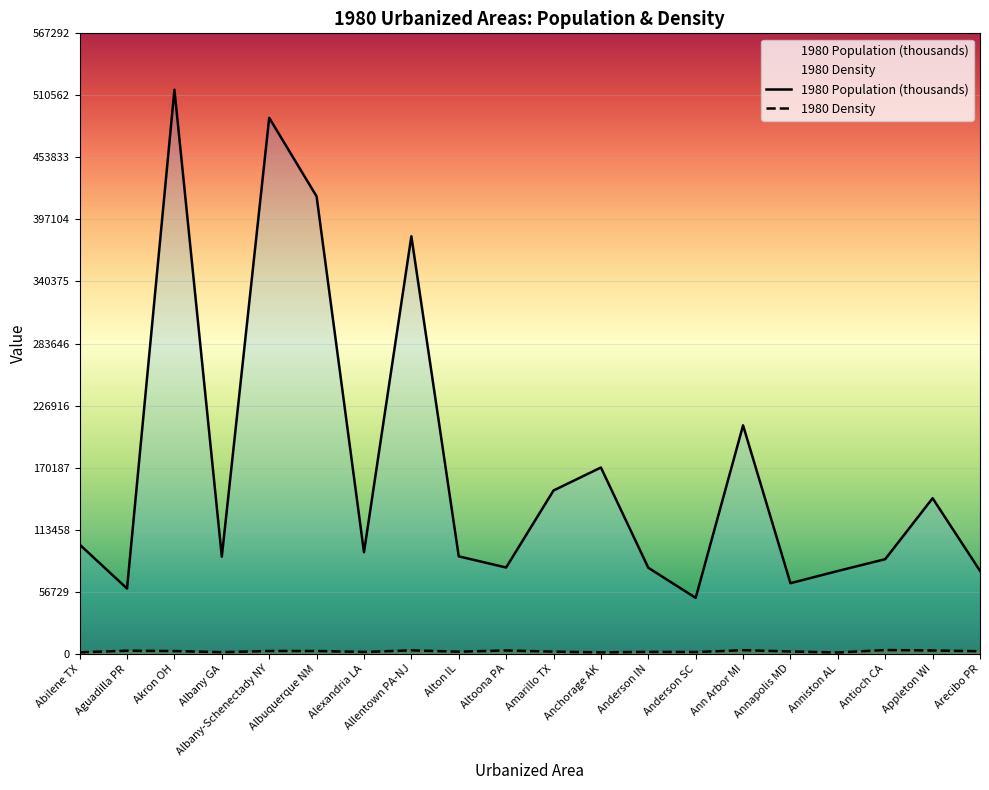

Reading left to right, what are all the values shown in this chart?

1980 Population (thousands): 99763	59574	515720	88716	490015	418206	92742	381734	88994	78802	149230	170247	78581	51014	208782	64447	75614	86435	142151	75762
1980 Density: 1232	2708	2388	1386	2475	2446	1599	3006	1816	2919	1865	1216	1672	1500	3163	2014	1096	3324	2901	2228